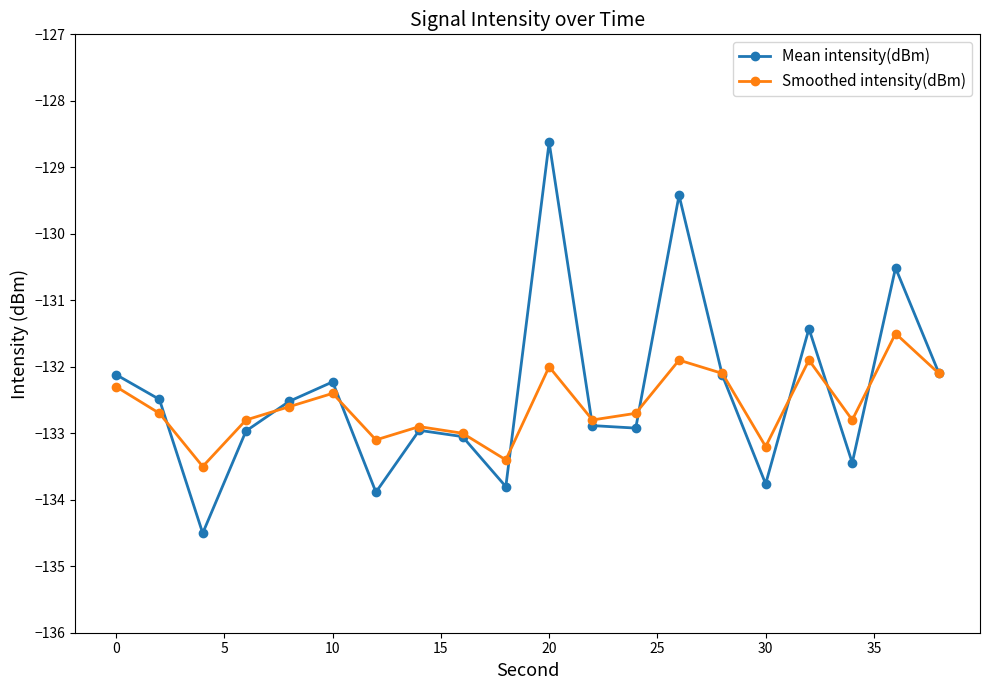

How many interior local peaks does the Mean intensity(dBm) series have?

6